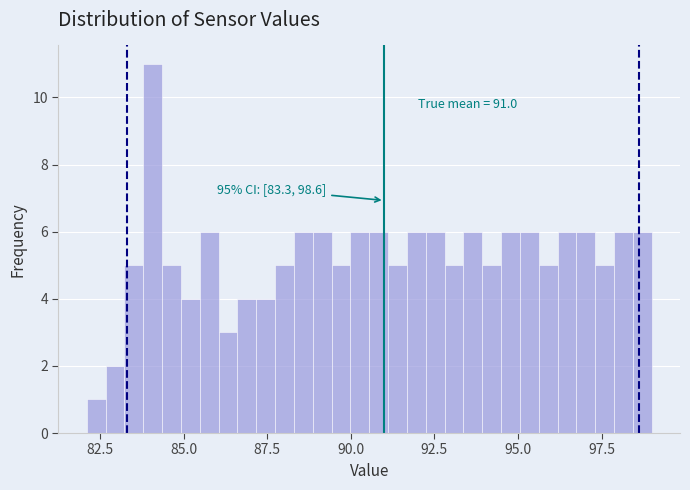

Around what value on the x-axis is the tallest bar? Give the approximate position of its centre, as read against the axis.

84.0